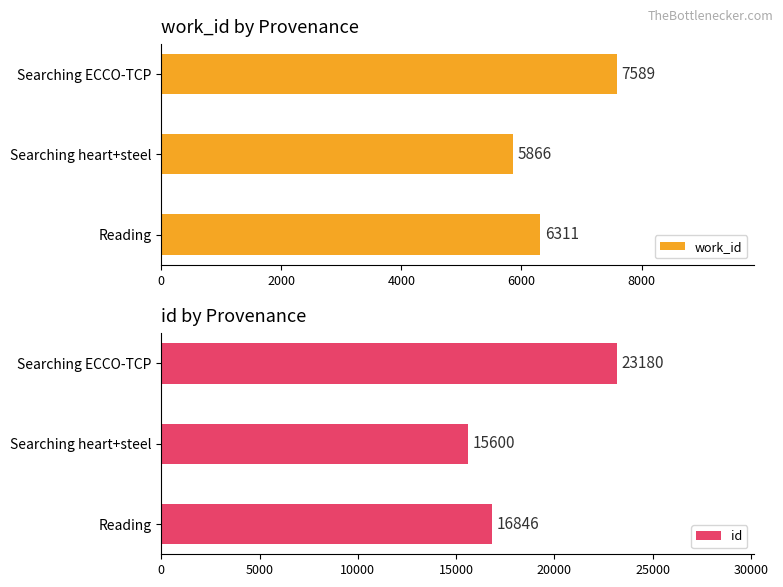

Rank the series at 2000 from lowest to highest value.

work_id, id